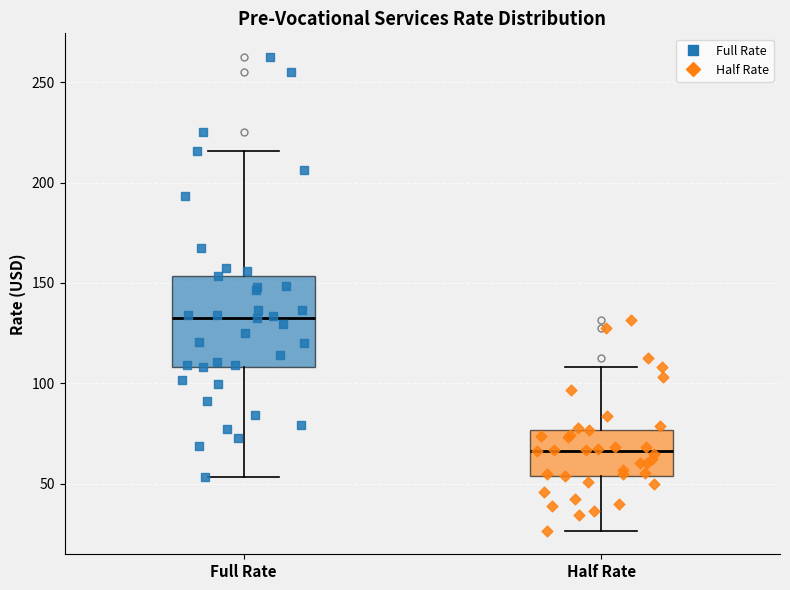

Which box's median line is the lowest?

Half Rate